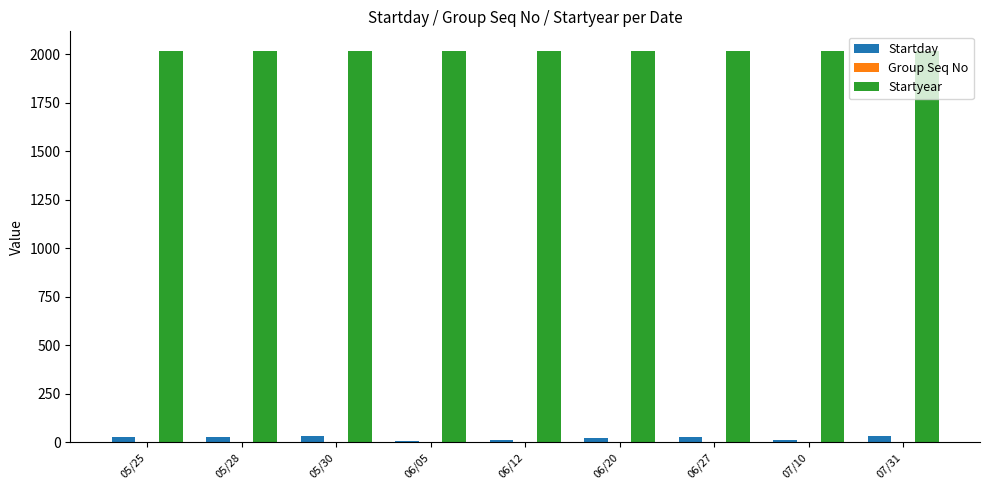

How many groups of bars are there?

9